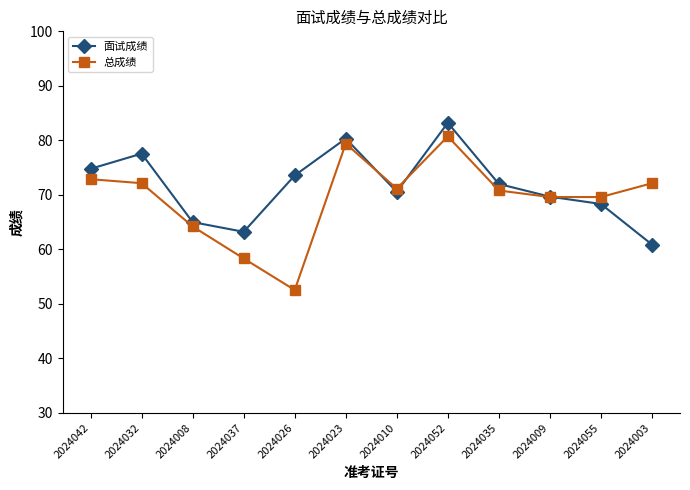

In 面试成绩, how many points are lower than both neighbors (excluding endpoints)?

2